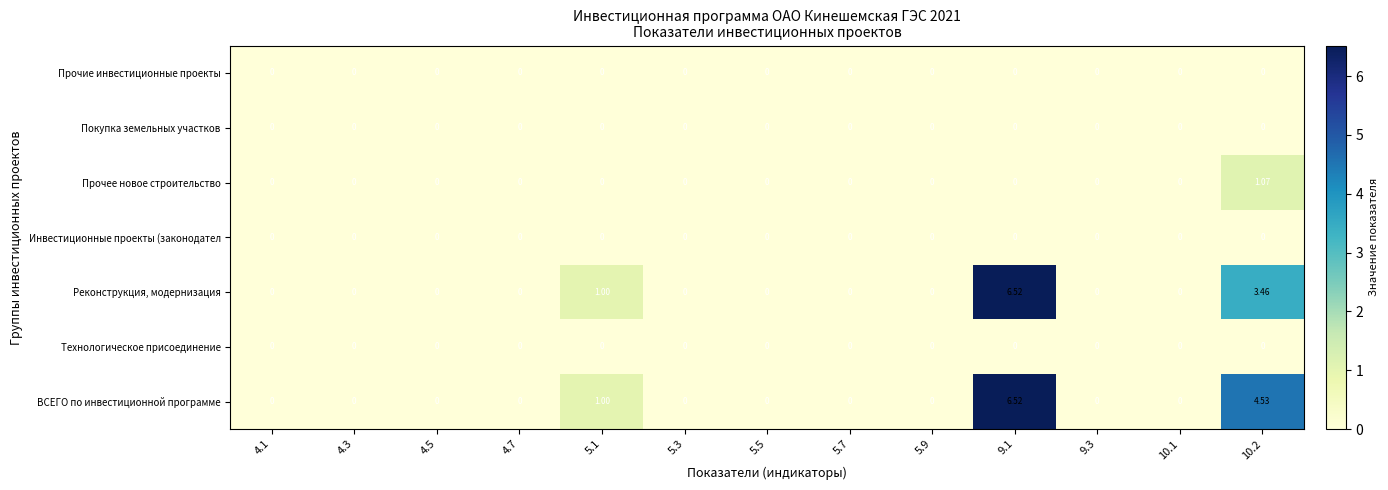

Which series has the largest total across all categories?

ВСЕГО по инвестиционной программе